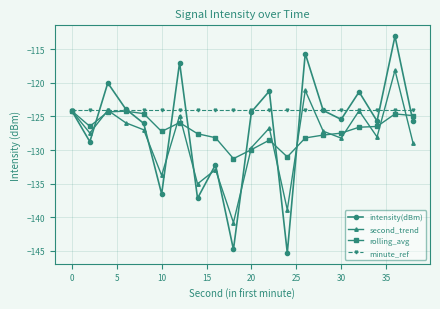

What is the minimum value for rolling_avg?

-131.3